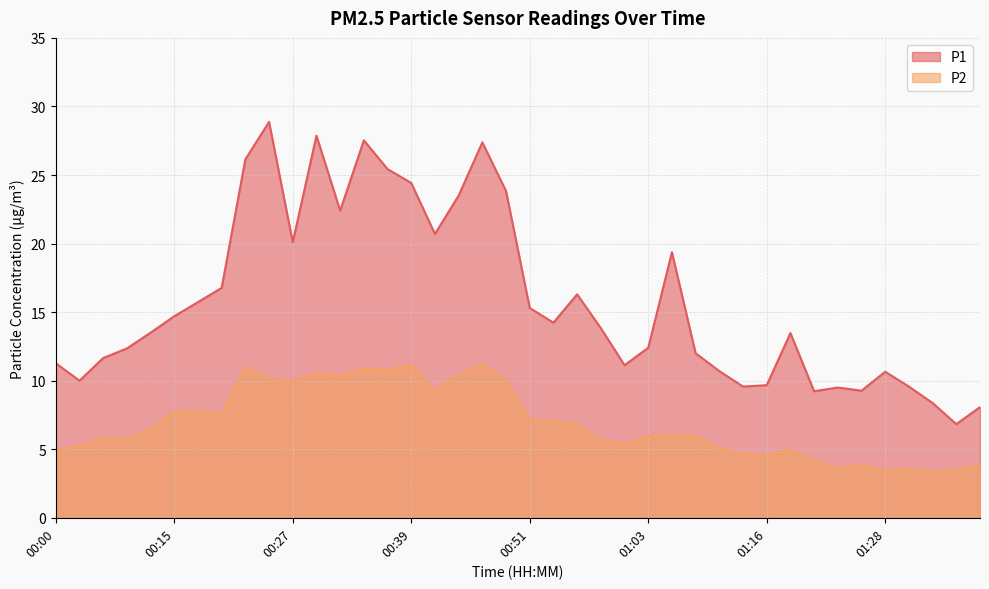

True or false: P1 and P2 intersect in this chart.

False